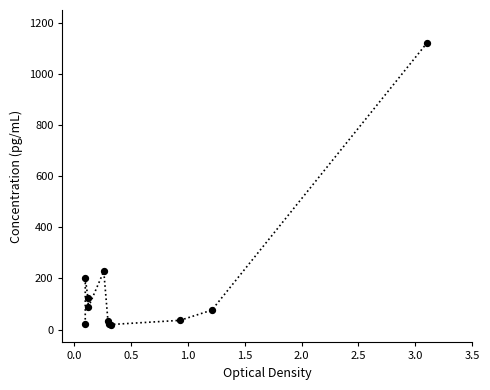

What Y value in the scatter plot is closest to 570?

228.0